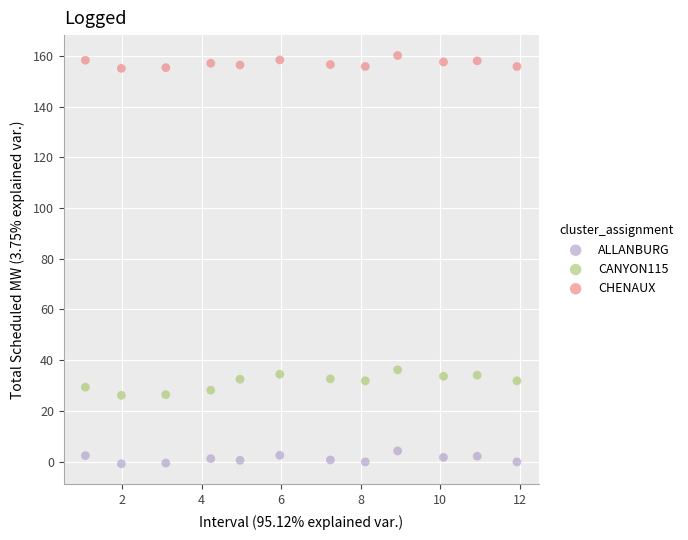

Which series has the widest spread of Y values?

CANYON115